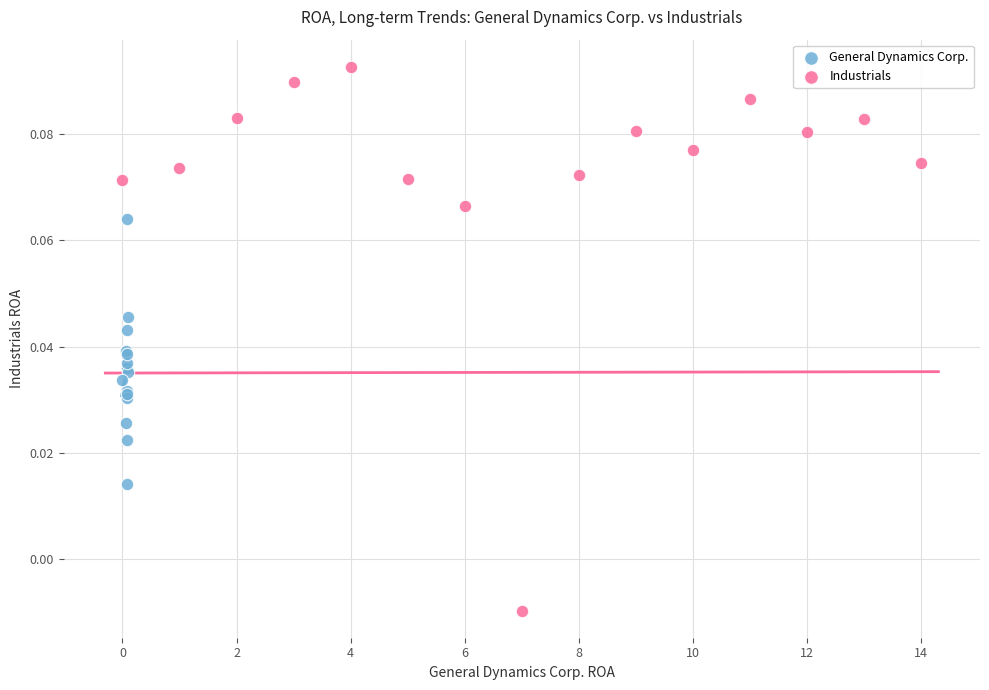

Which series contains the highest Y value?

Industrials